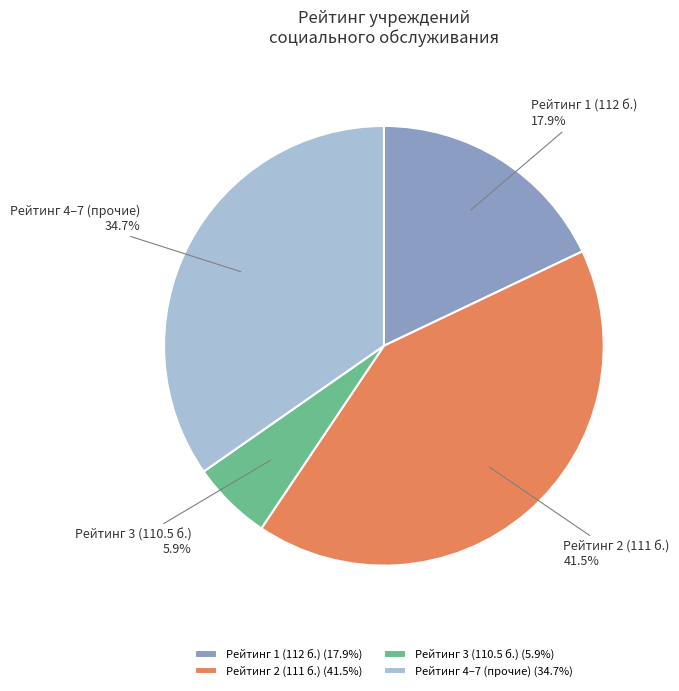

Is there a majority slice in this chart?

No